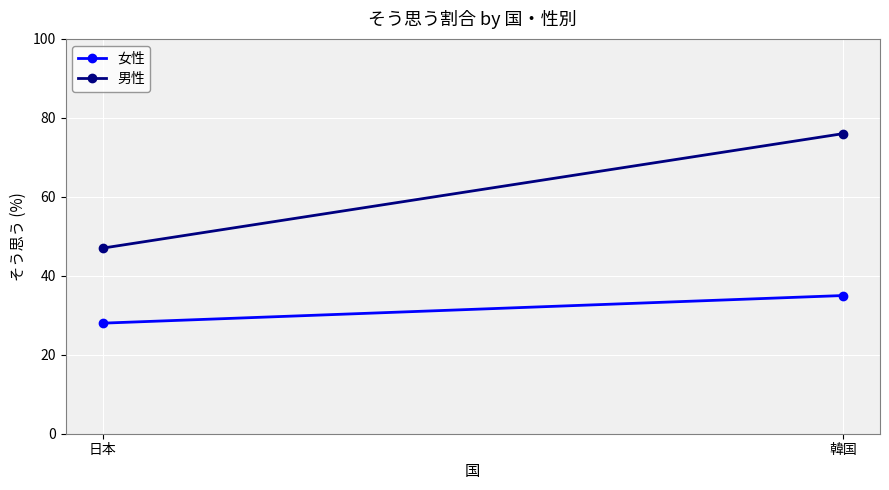

What is the sum of all 女性 values?

63